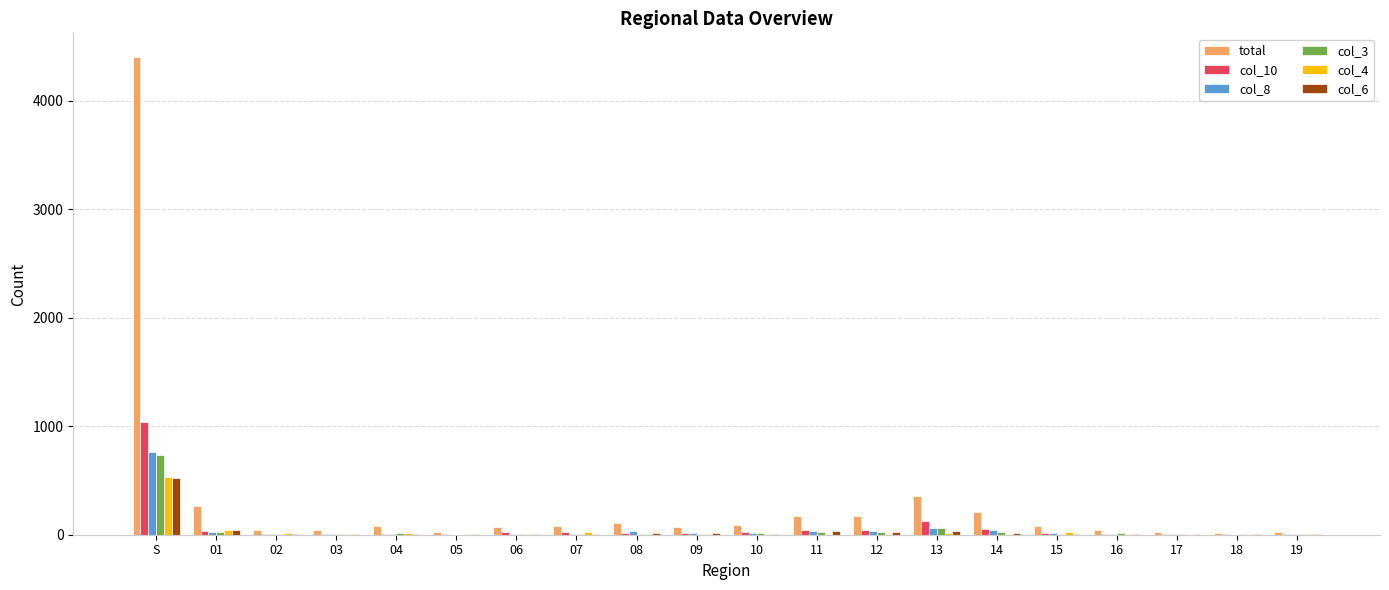

At which label does col_3 reach its peak?

S